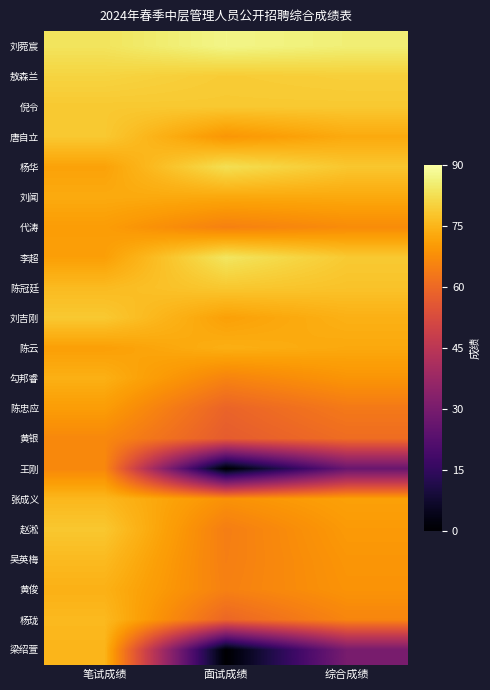

At which category is the sum across all series the highest?

笔试成绩